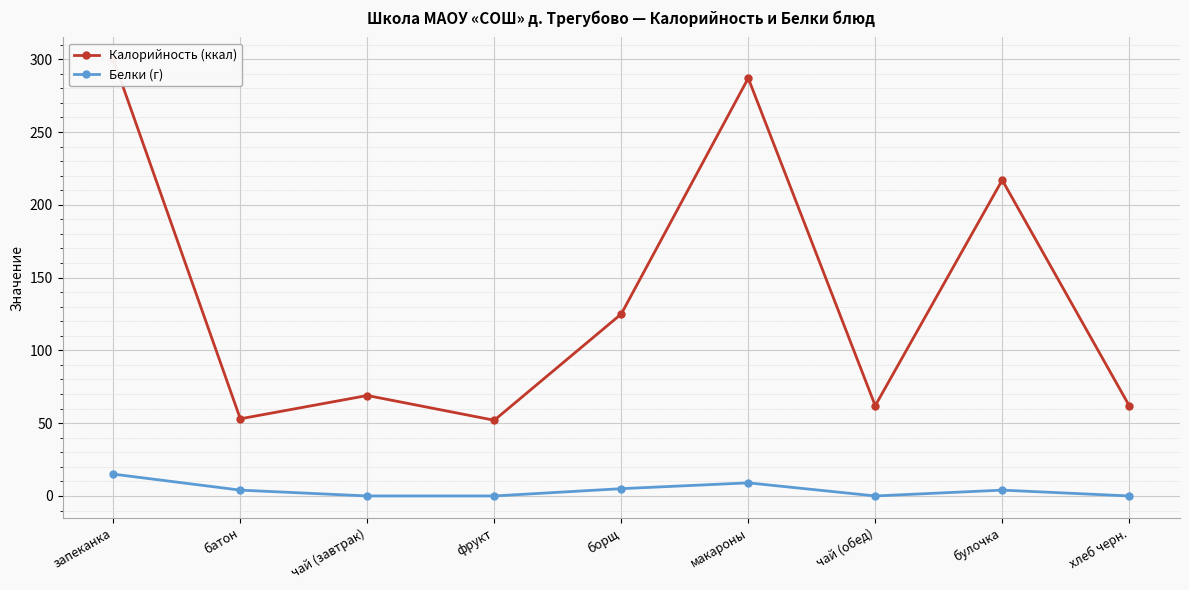

What are all the series names shown in the legend?

Калорийность (ккал), Белки (г)